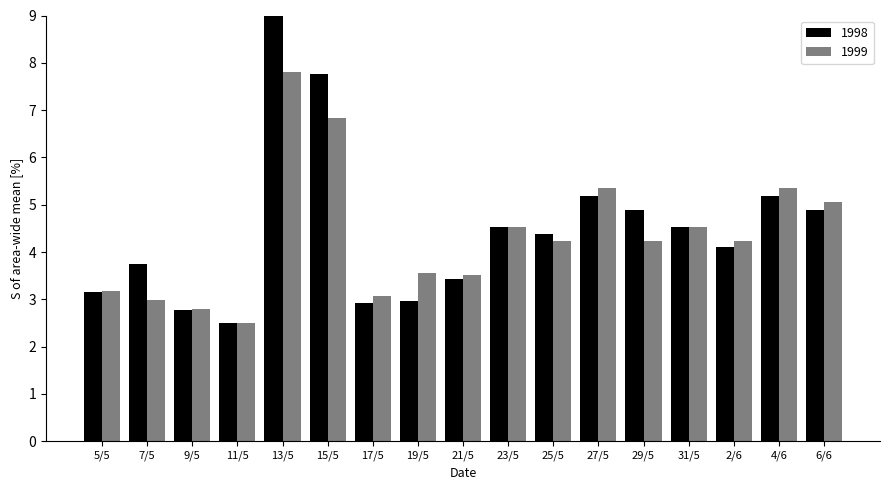

The value of 1998 at 19/5 is 4.2. True or false?

False